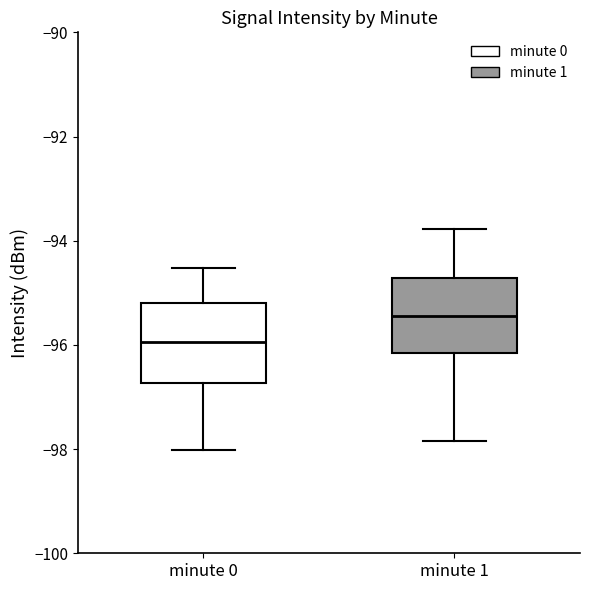

Reading left to right, read every box against the y-axis: the position of its median line, the range the box covers, and the ends of its whiskers. The values are not printed on the chart, so give them approximately, as read against the axis.

minute 0: median -96.0, box -96.8 to -95.2, whiskers -98.0 to -94.6
minute 1: median -95.4, box -96.2 to -94.8, whiskers -97.8 to -93.8